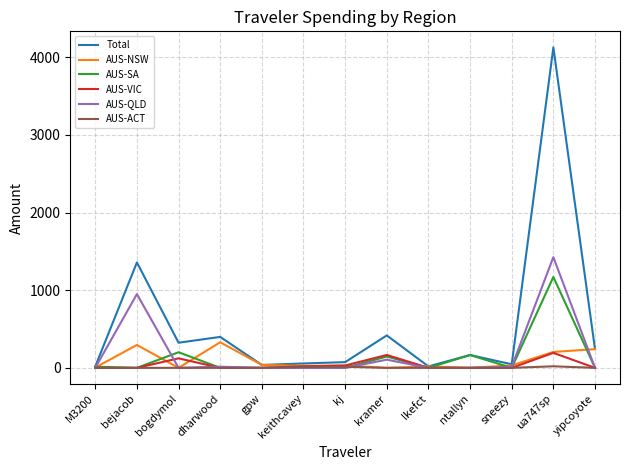

Which series has the largest range (max minus min)?

Total